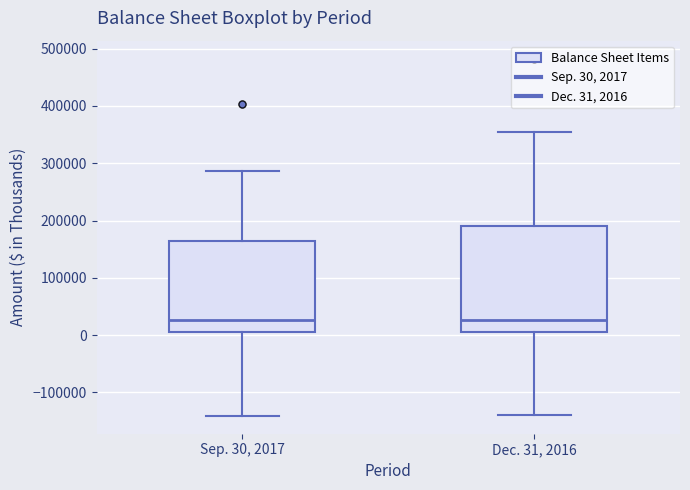

Which box is the tallest, from its lower edge to its upper edge?

Dec. 31, 2016